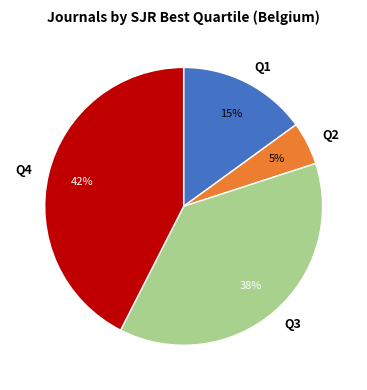

To the nearest percent, what is the difference between the Q1 and Q3 slice percentages?

23%